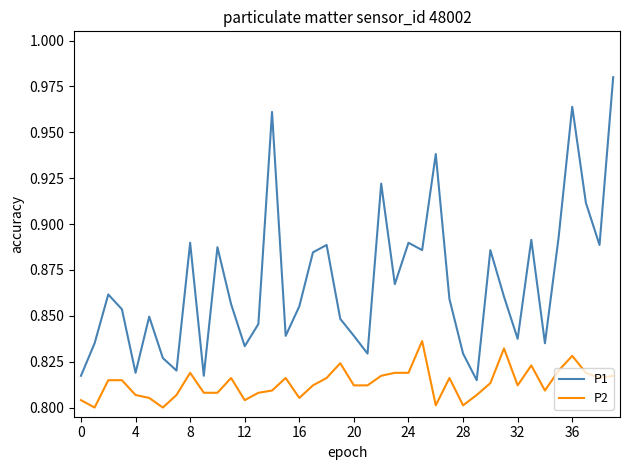

Does the chart display data point markers on the line(s)?

No